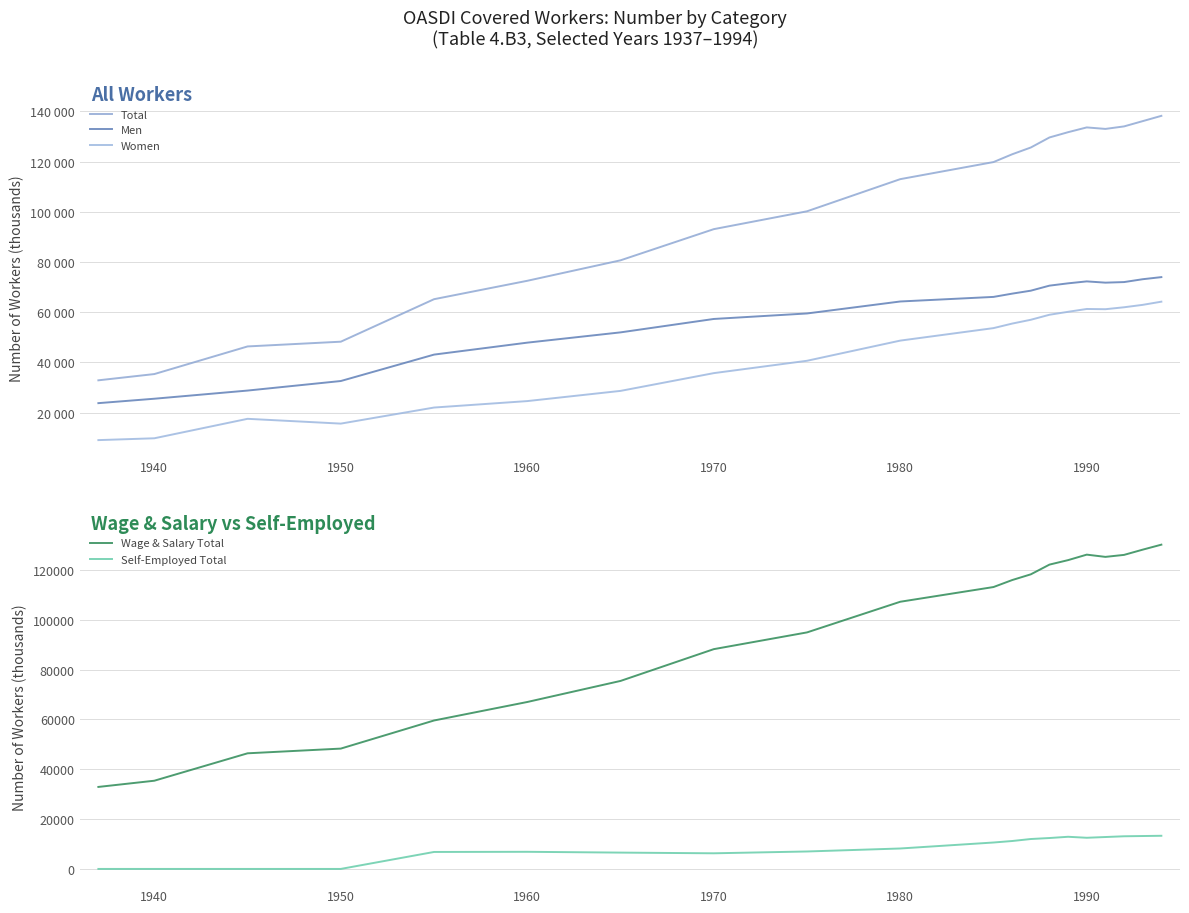

Reading right to left, list all the values displayed in this chart.

Total: 138200	136100	134000	133000	133600	131700	129600	125600	122900	119800	113000	100200	93090	80680	72530	65200	48280	46390	35390	32900
Men: 73989	73154	72016	71787	72291	71517	70596	68591	67412	66113	64288	59520	57330	51990	47900	43140	32620	28820	25570	23810
Women: 64211	62946	61984	61213	61309	60183	59004	57009	55488	53687	48712	40680	35760	28690	24630	22060	15660	17570	9820	9090
Wage & Salary Total: 130100	128100	126000	125200	126100	123900	122100	118200	115900	113100	107200	94900	88180	75430	66980	59560	48280	46390	35390	32900
Self-Employed Total: 13300	13200	13100	12800	12500	12900	12400	12000	11200	10600	8200	7000	6270	6550	6870	6810	0	0	0	0